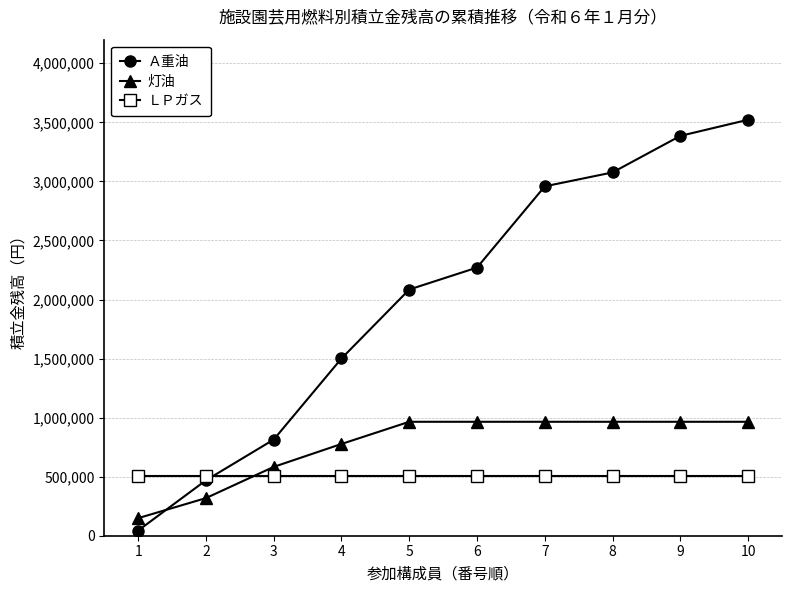

At 8, list the series in order from smallest to largest.

ＬＰガス, 灯油, Ａ重油